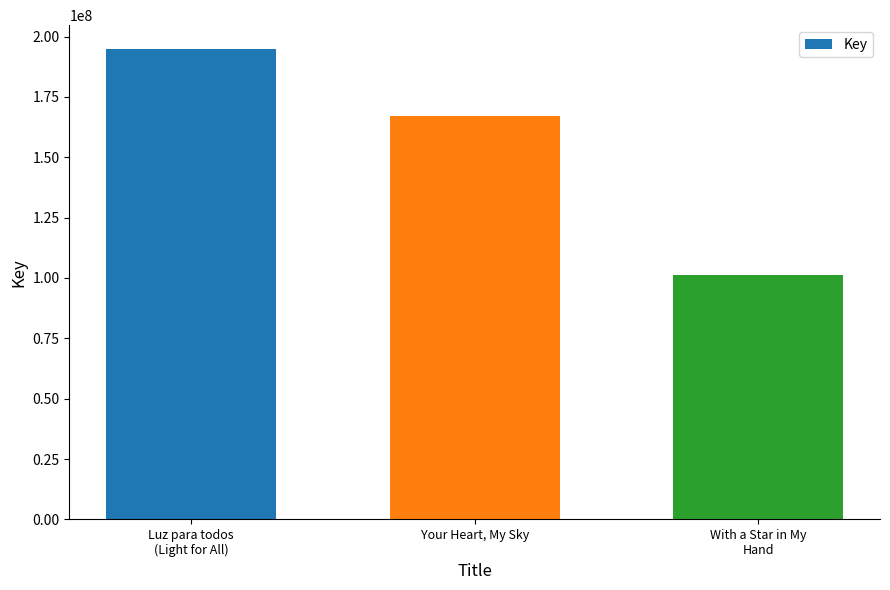

Read the value at Your Heart, My Sky, to the nearest 50.

167219900